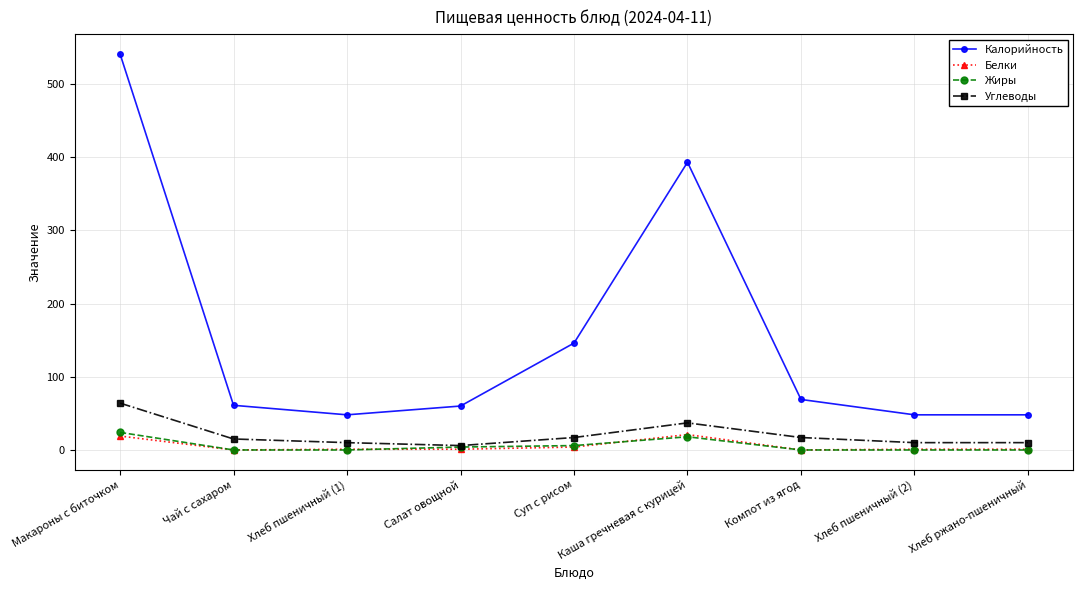

True or false: Белки has more than 0 points higher than both neighbors.

True